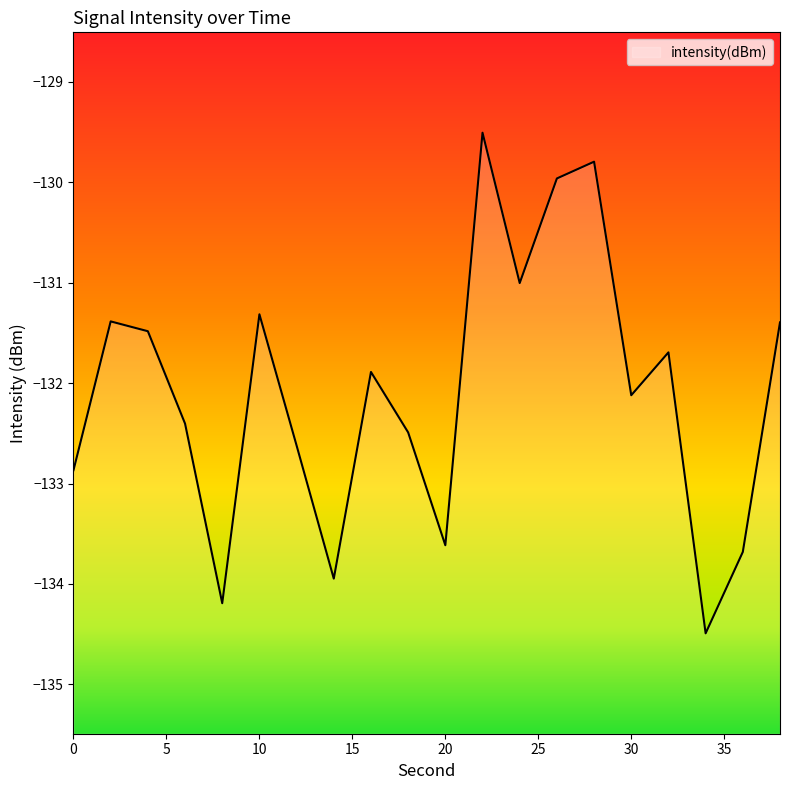

Is it true that the value at 20 is -133.6?

True